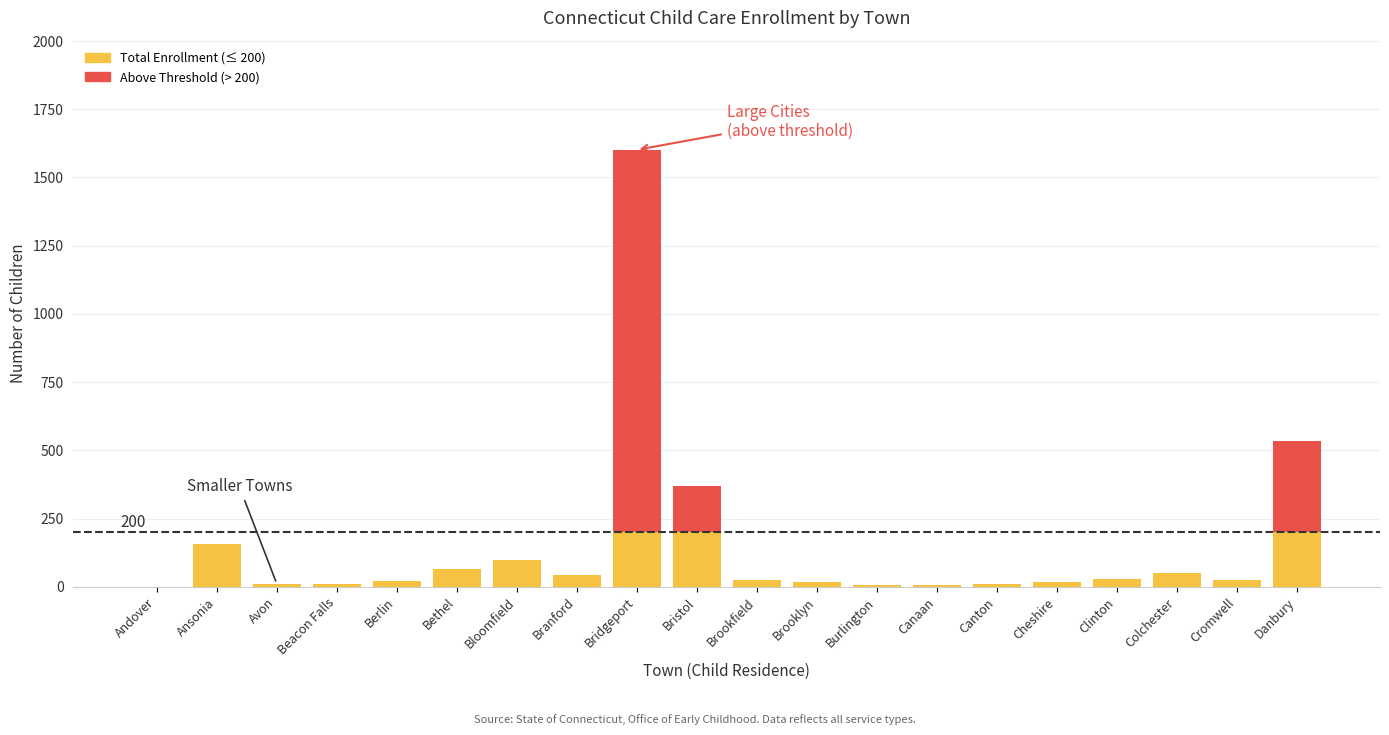

Reading left to right, extract all data points from this chart.

Andover=0	Ansonia=157	Avon=12	Beacon Falls=10	Berlin=22	Bethel=65	Bloomfield=99	Branford=43	Bridgeport=1601	Bristol=369	Brookfield=24	Brooklyn=17	Burlington=6	Canaan=8	Canton=9	Cheshire=19	Clinton=28	Colchester=49	Cromwell=25	Danbury=534